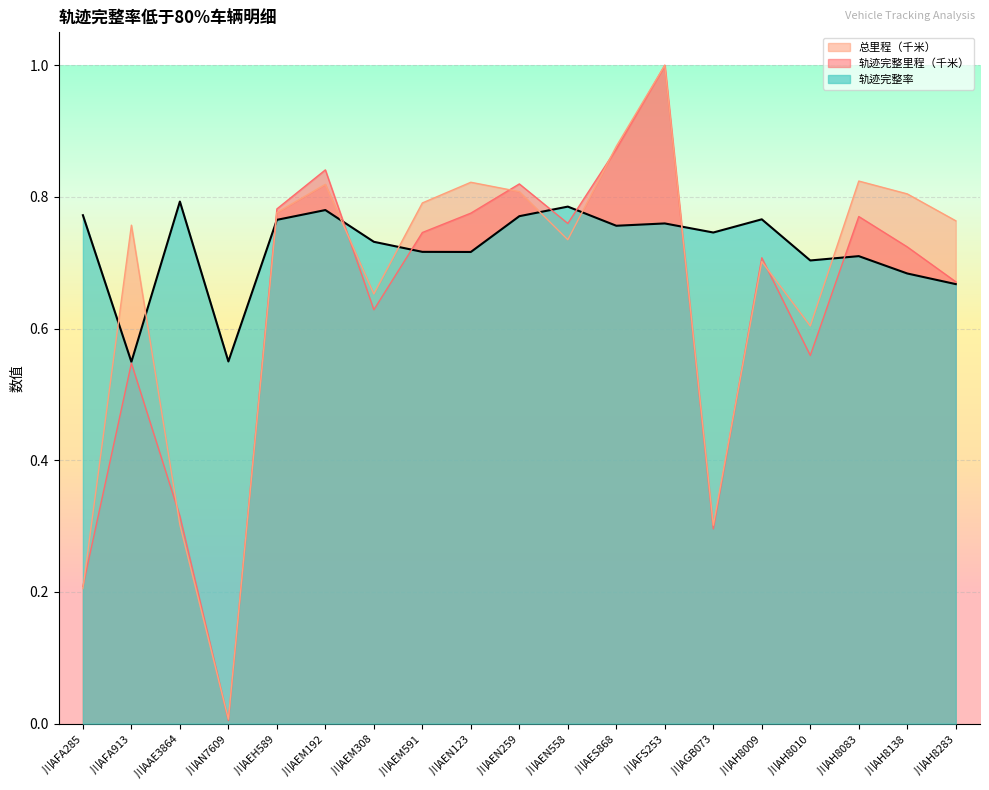

What is the label of the 8th point from the left?

川AEM591